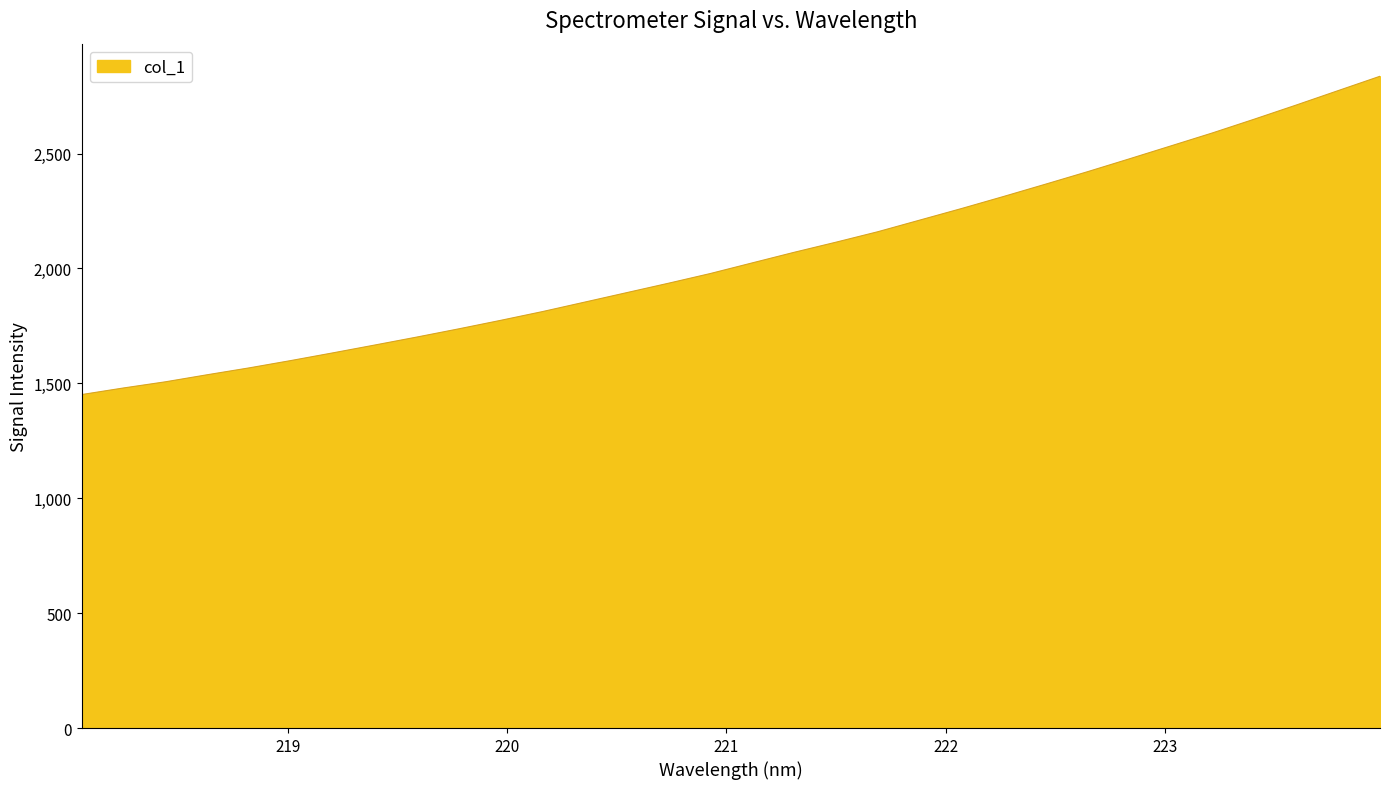

What is the smallest value displayed?

1451.0